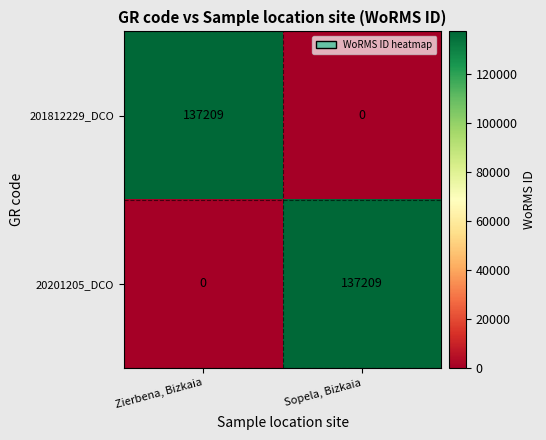

What is the approximate value of 20201205_DCO at Sopela, Bizkaia, to the nearest 10?

137210